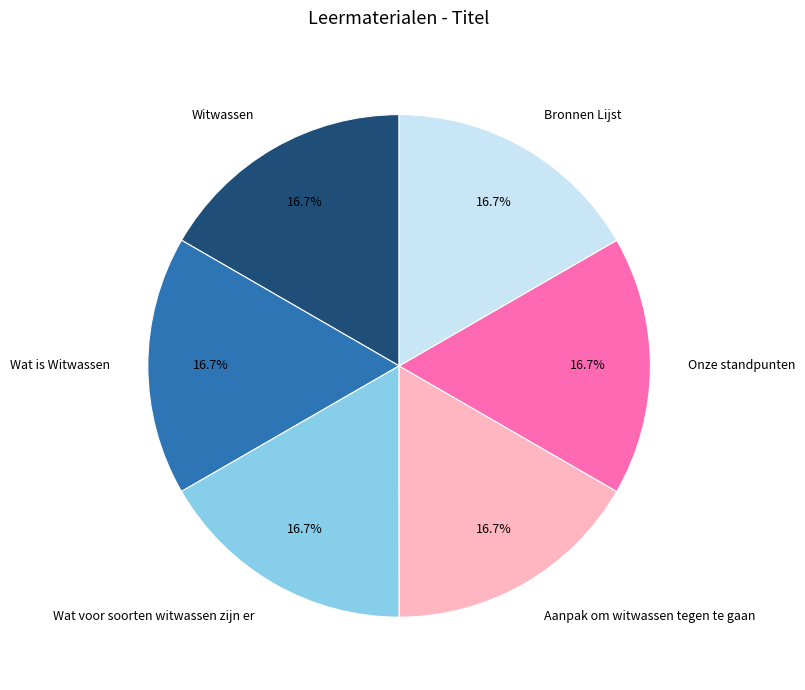

Does Wat is Witwassen represent more than half of the total?

No